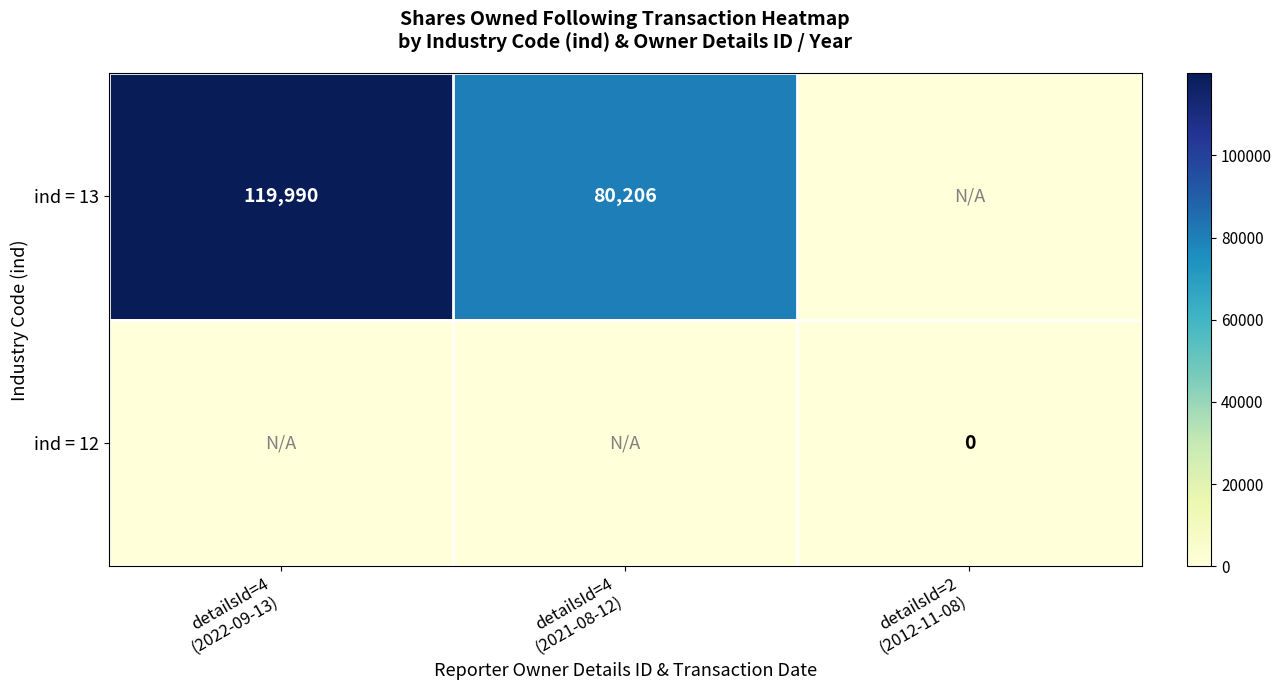

Which series has the largest total across all categories?

ind = 13